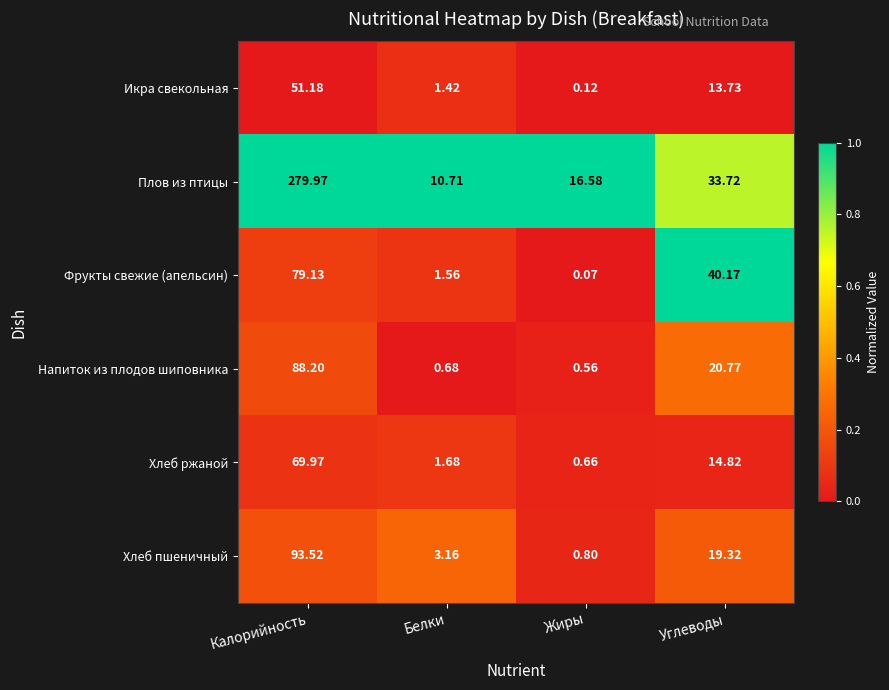

Which series has the largest total across all categories?

Плов из птицы